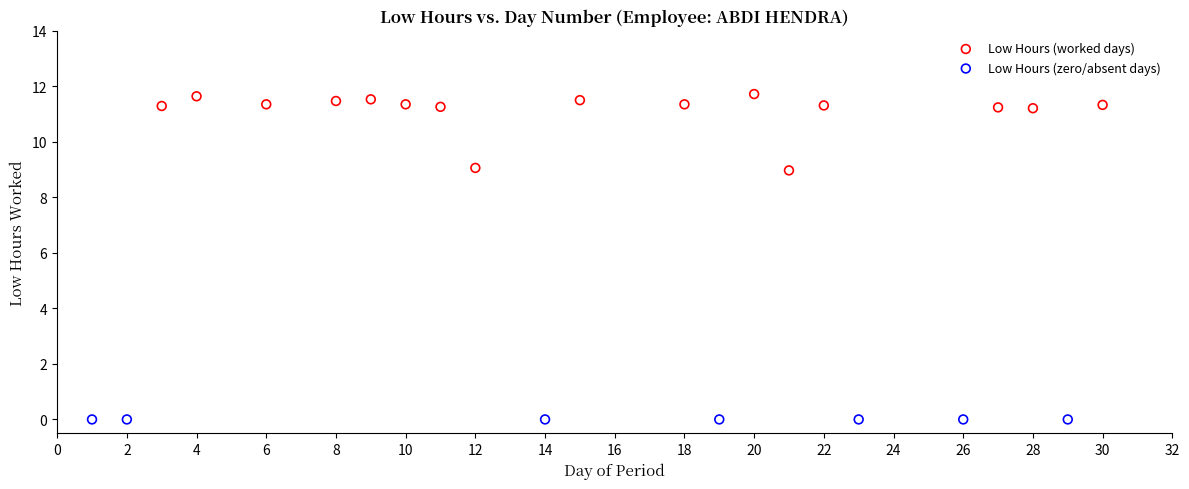

Which series contains the lowest Y value?

Low Hours (zero/absent days)